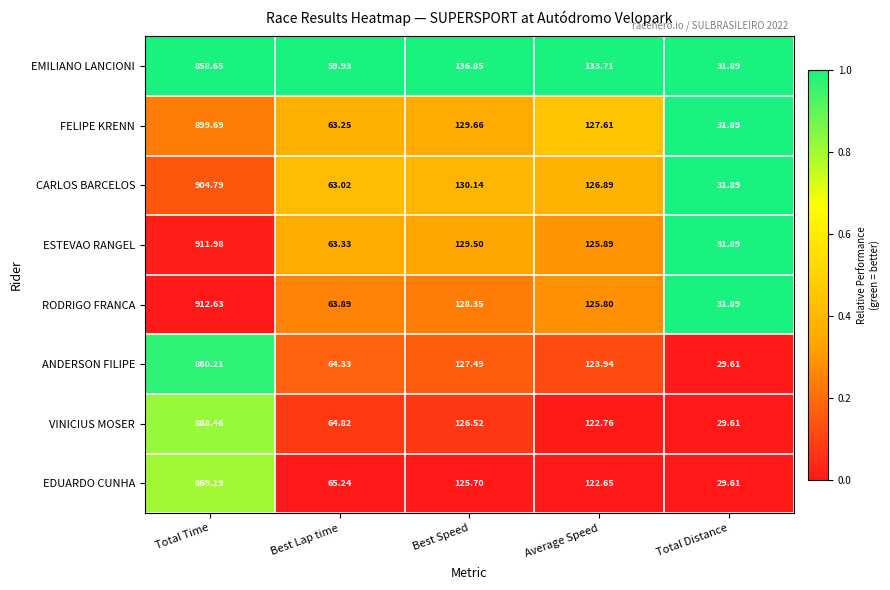

Count the number of categories in the chart.

5